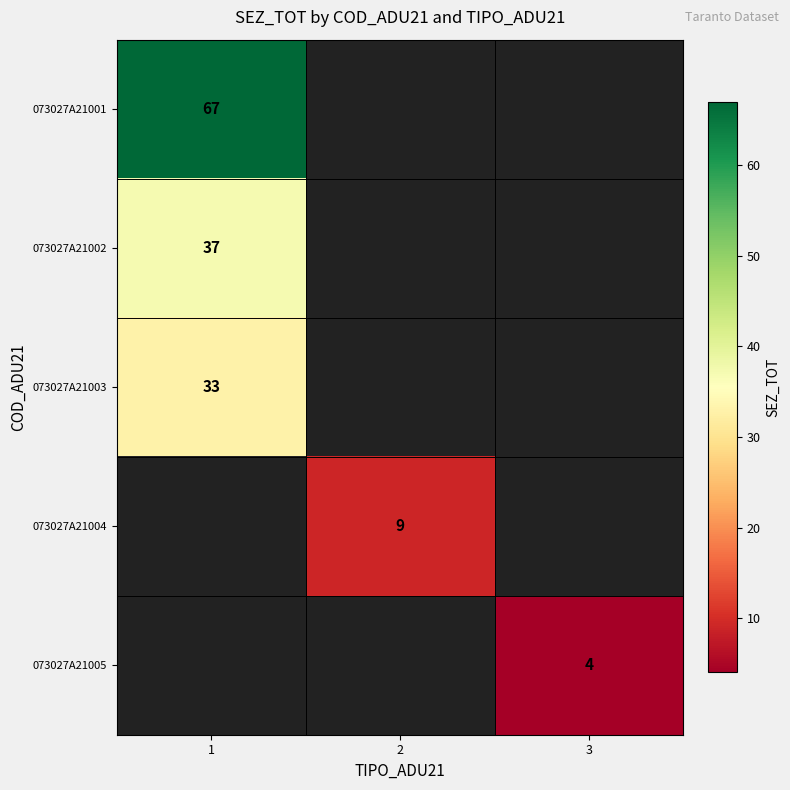

How many data points does each series have?

3